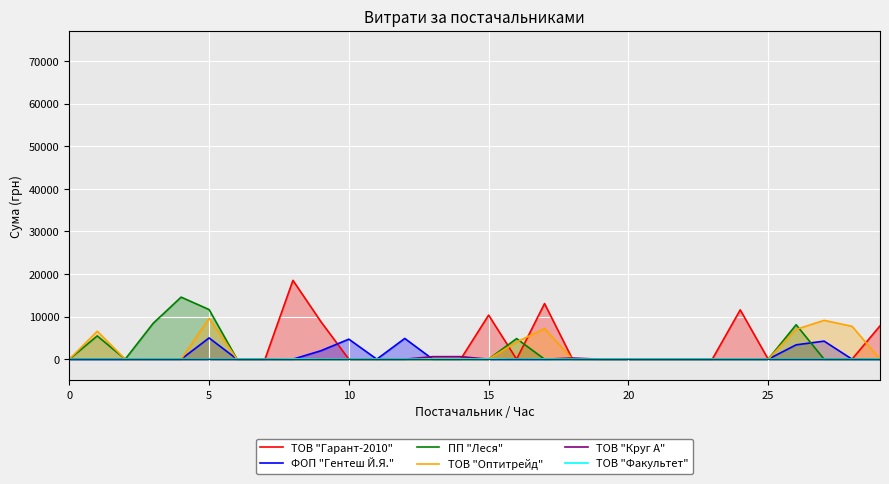

How many data points in ФОП "Гентеш Й.Я." are above 0?

6